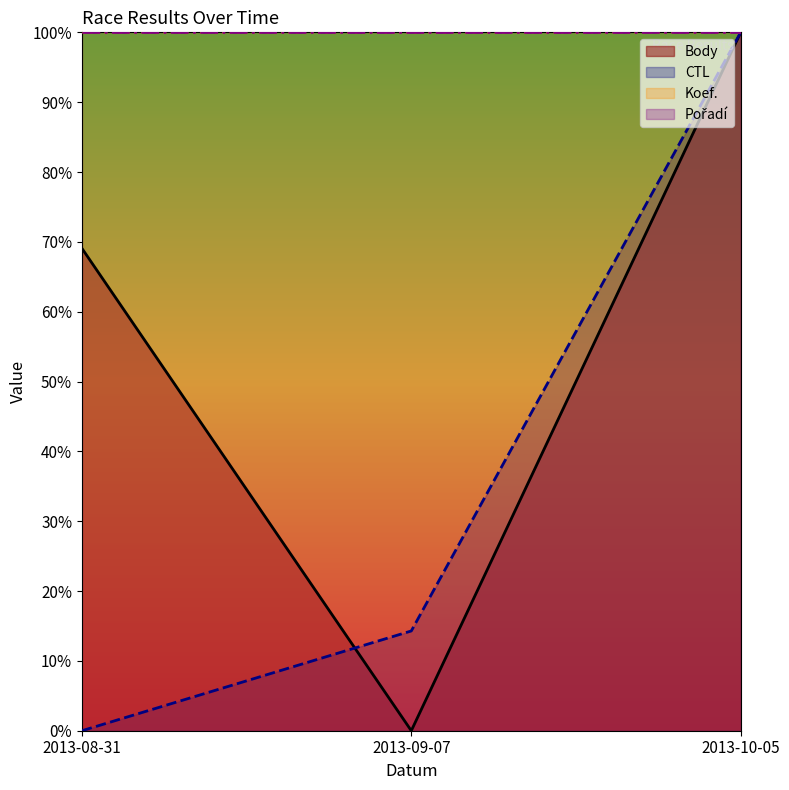

Between 2013-08-31 and 2013-10-05, which series saw the biggest shift?

CTL